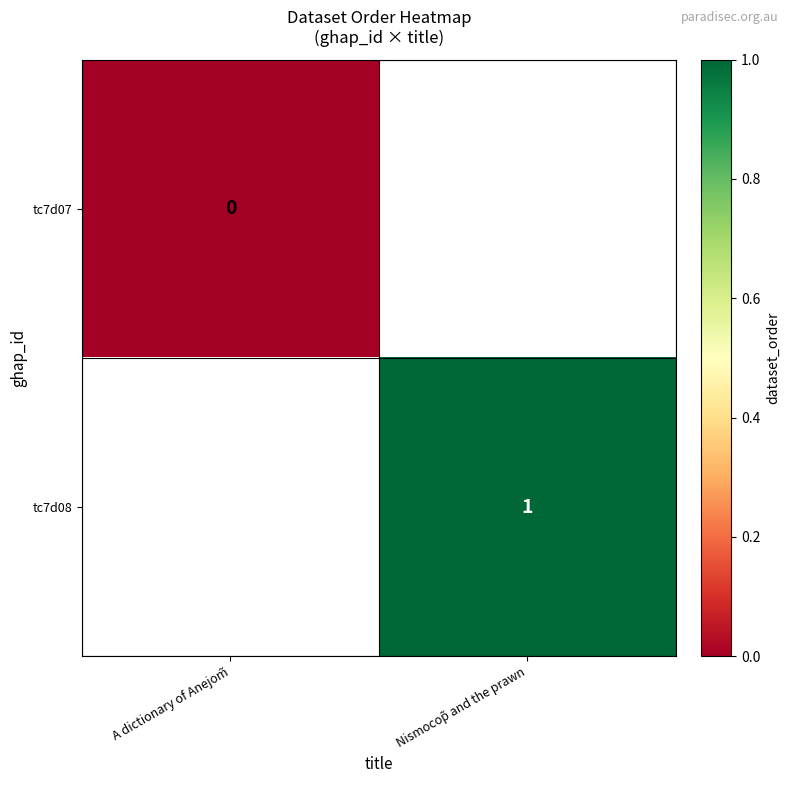

Which has a higher value, Nismocop̃ and the prawn or A dictionary of Anejom̃?

A dictionary of Anejom̃